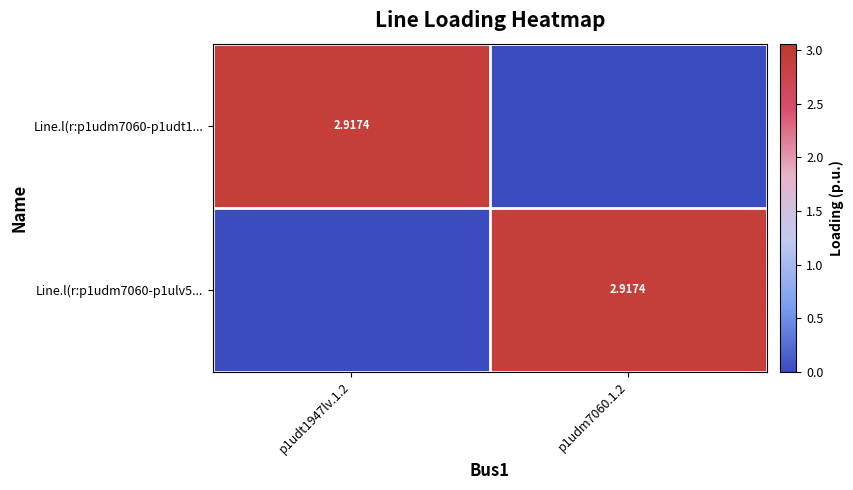

What is the difference between the Line.l(r:p1udm7060-p1udt1... values at p1udm7060.1.2 and p1udt1947lv.1.2?

2.9